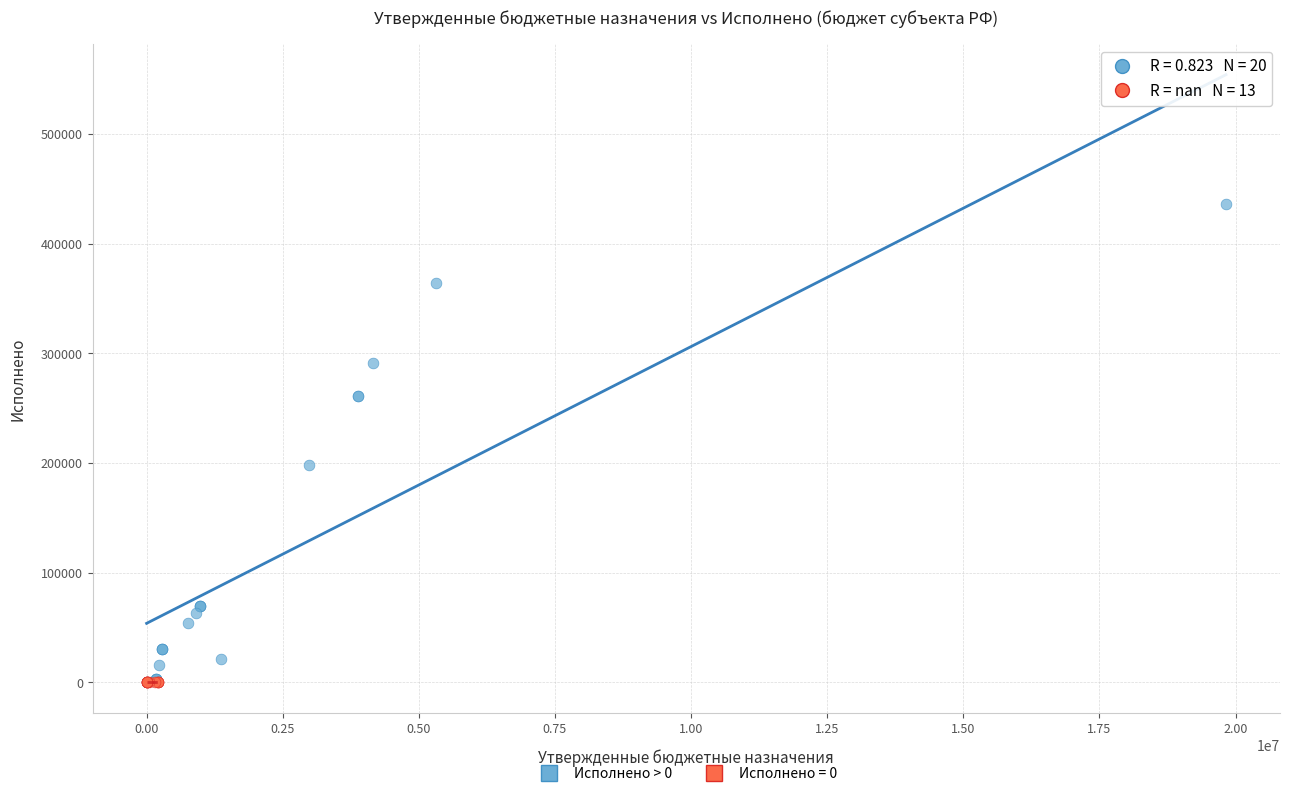

Which series contains the highest Y value?

Исполнено > 0